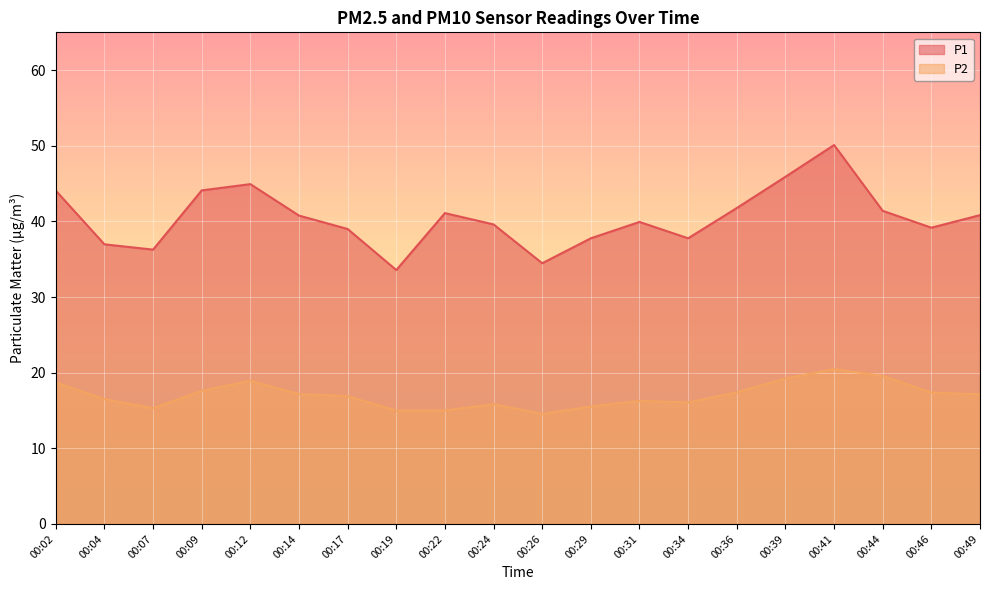

What is the average value of the P1 series?

40.5